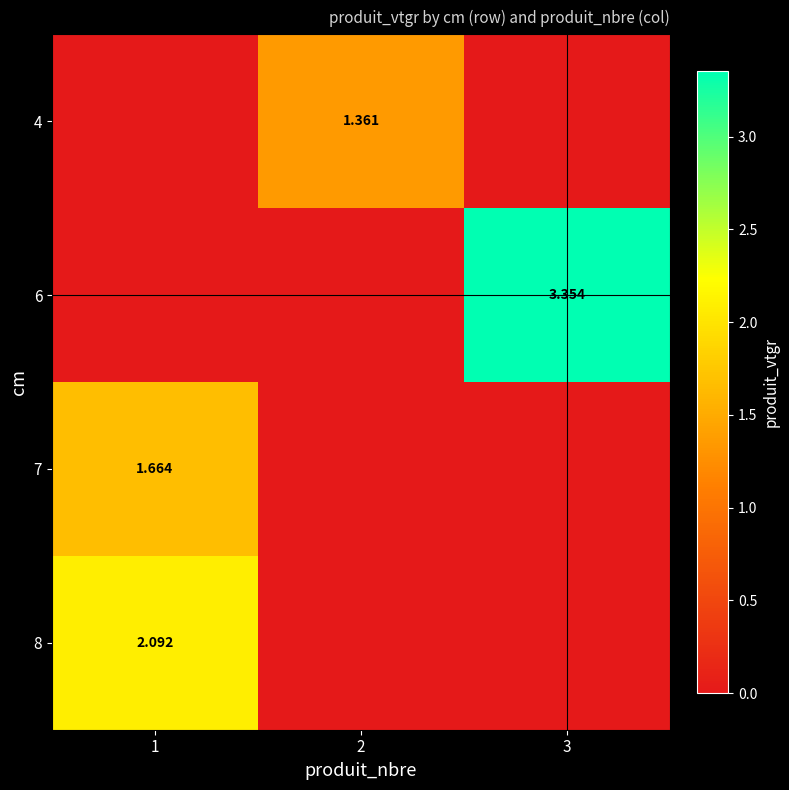

What is the total value across all series at 3?

3.4